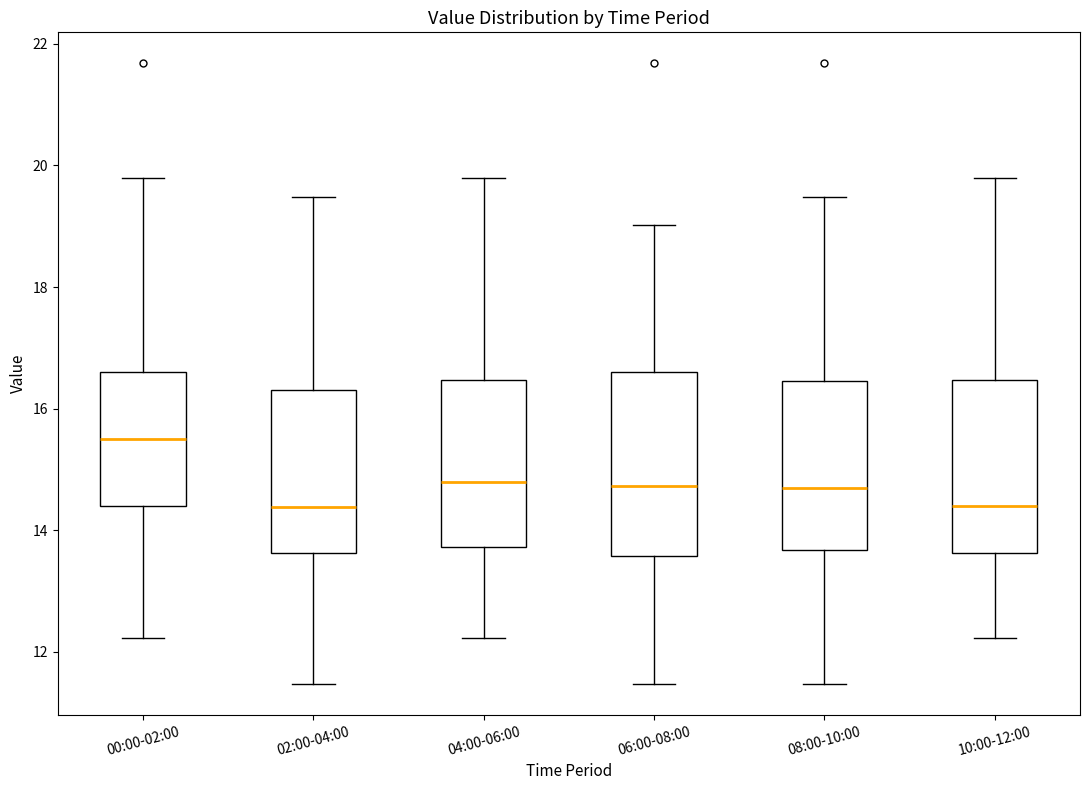

Reading left to right, transcribe this box plot: for each box, give where its median line is, the range the box spans, and where its two whiskers end, as read against the y-axis. The values are not printed on the chart, so give them approximately, as read against the axis.

00:00-02:00: median 15.6, box 14.4 to 16.6, whiskers 12.2 to 19.8
02:00-04:00: median 14.4, box 13.6 to 16.4, whiskers 11.4 to 19.4
04:00-06:00: median 14.8, box 13.8 to 16.4, whiskers 12.2 to 19.8
06:00-08:00: median 14.8, box 13.6 to 16.6, whiskers 11.4 to 19.0
08:00-10:00: median 14.8, box 13.6 to 16.4, whiskers 11.4 to 19.4
10:00-12:00: median 14.4, box 13.6 to 16.4, whiskers 12.2 to 19.8